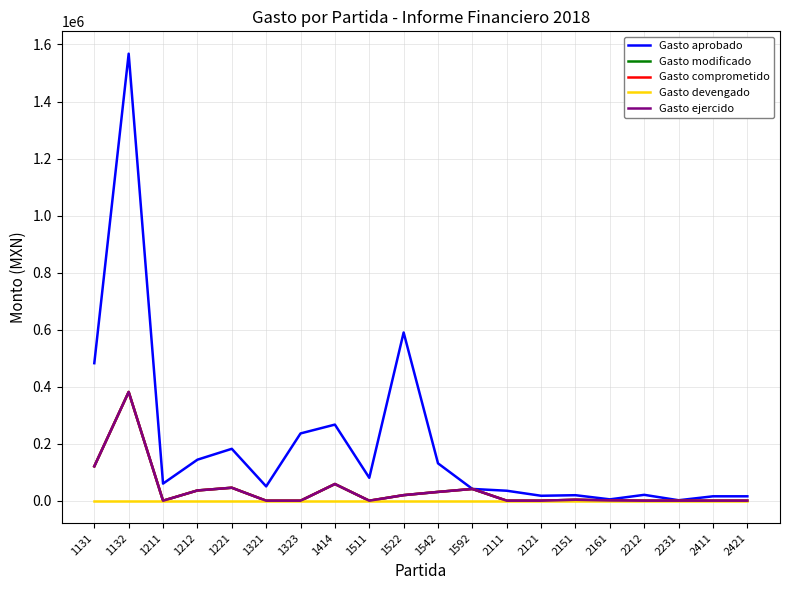

True or false: Gasto ejercido and Gasto comprometido cross at least once.

False